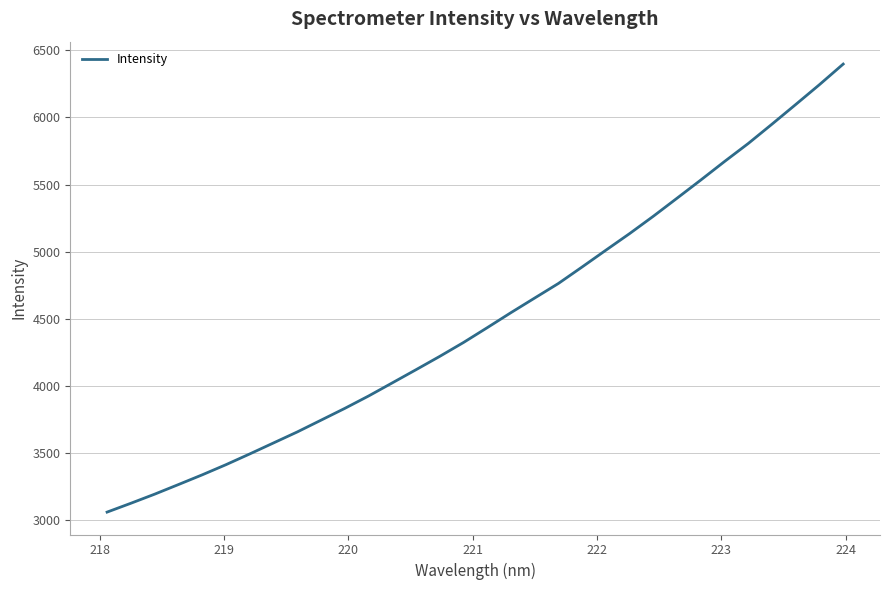

How many values exceed 4434?

16